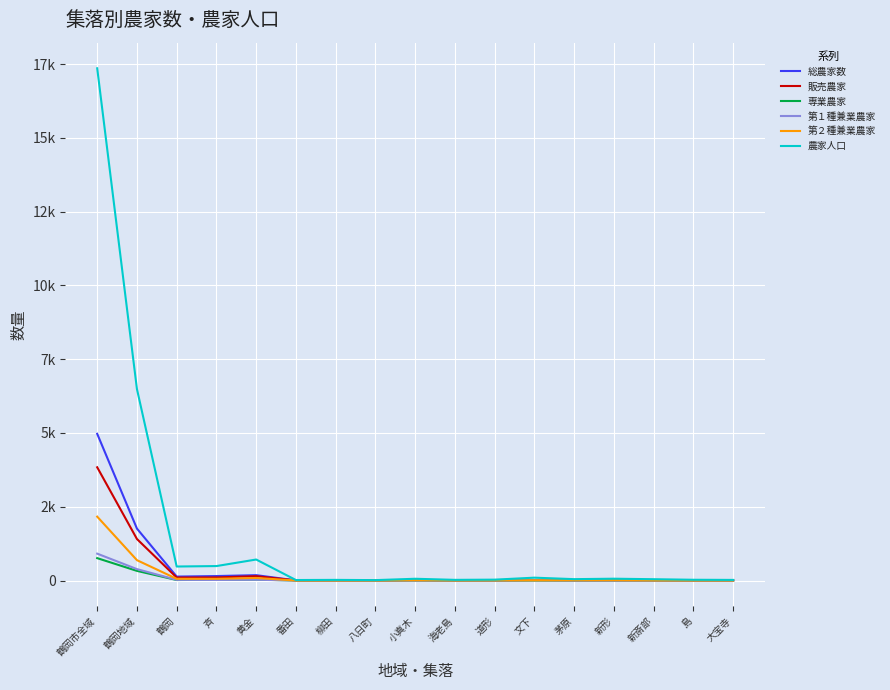

What are all the series names shown in the legend?

総農家数, 販売農家, 専業農家, 第１種兼業農家, 第２種兼業農家, 農家人口